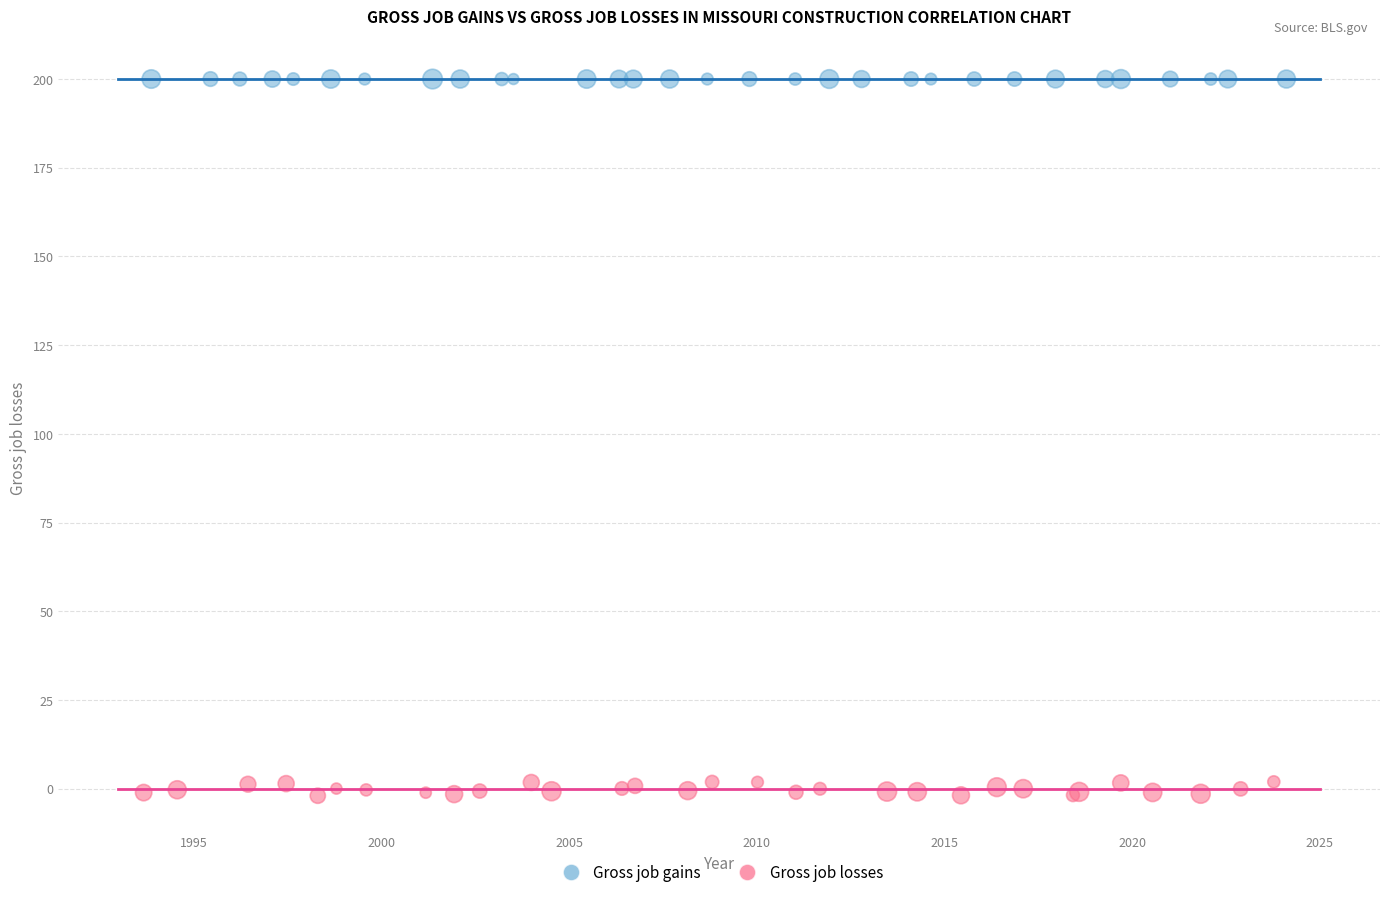

Which series reaches the maximum Y coordinate?

Gross job gains